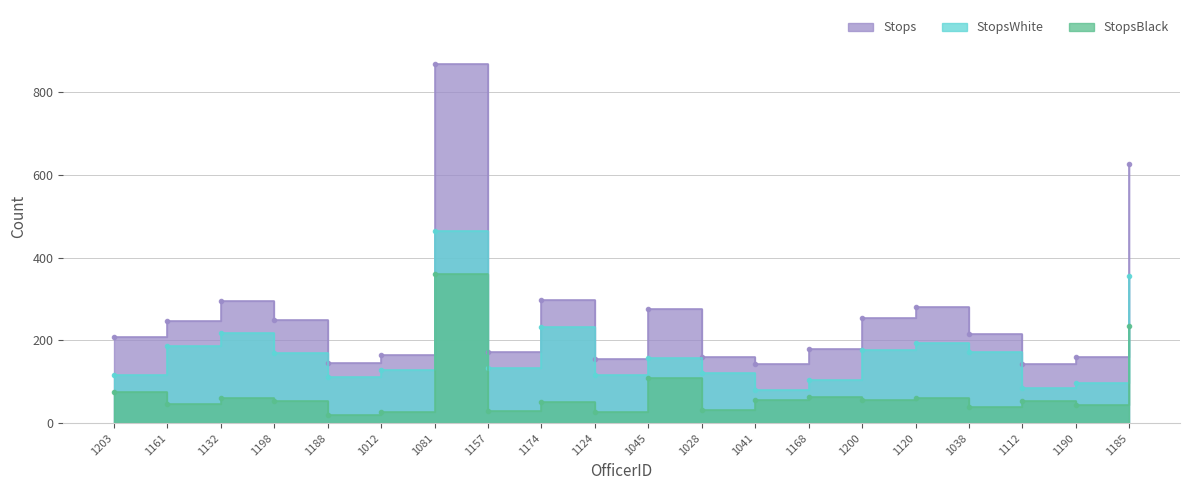

Where is the first local maximum for Stops?

1132